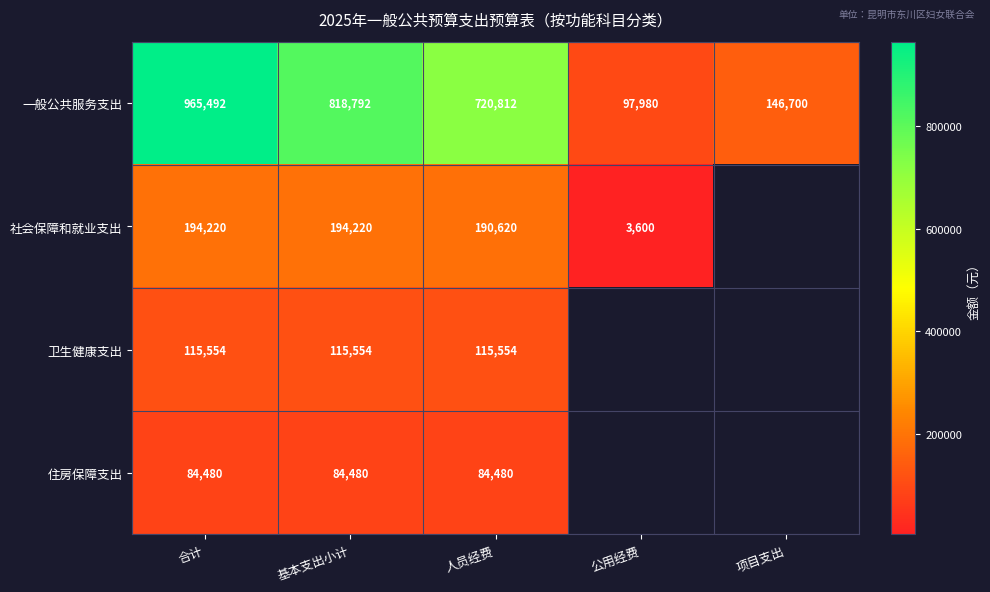

At which category does the chart reach its peak across all series?

合计